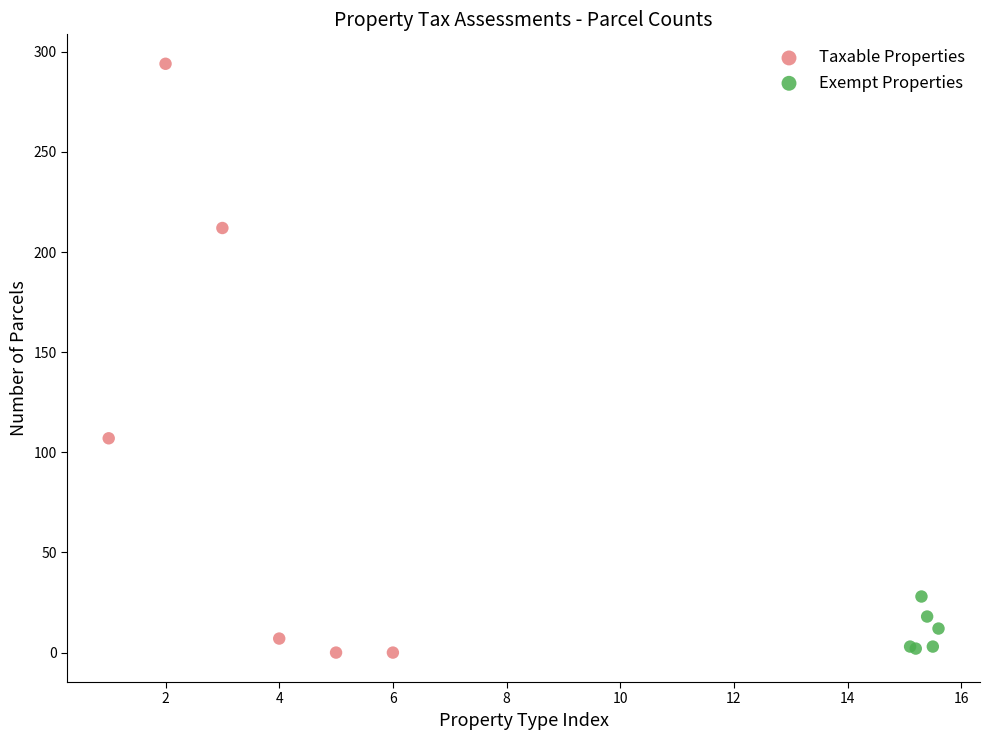

Which series has the widest spread of Y values?

Taxable Properties